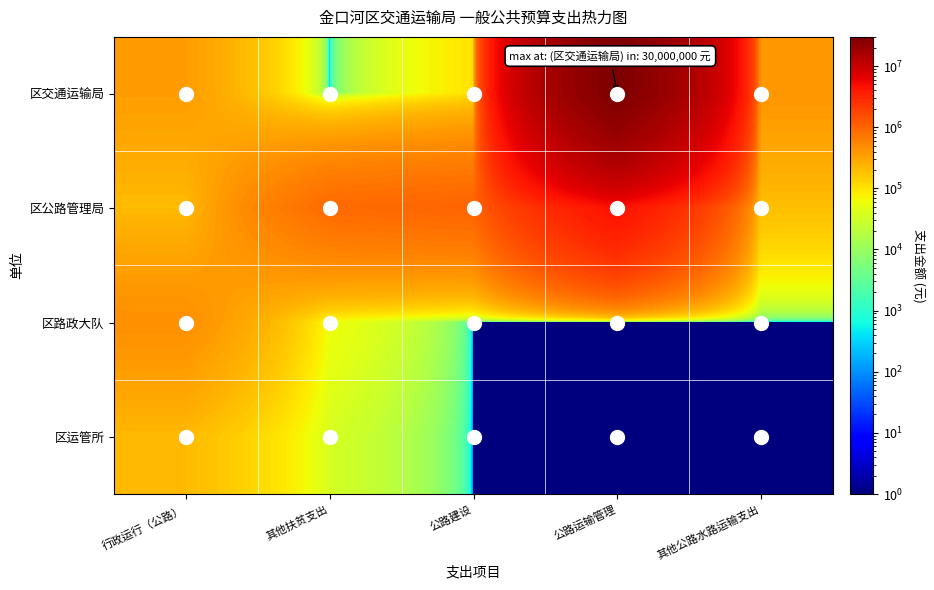

At how many categories does at least one series exceed 20574576?

1